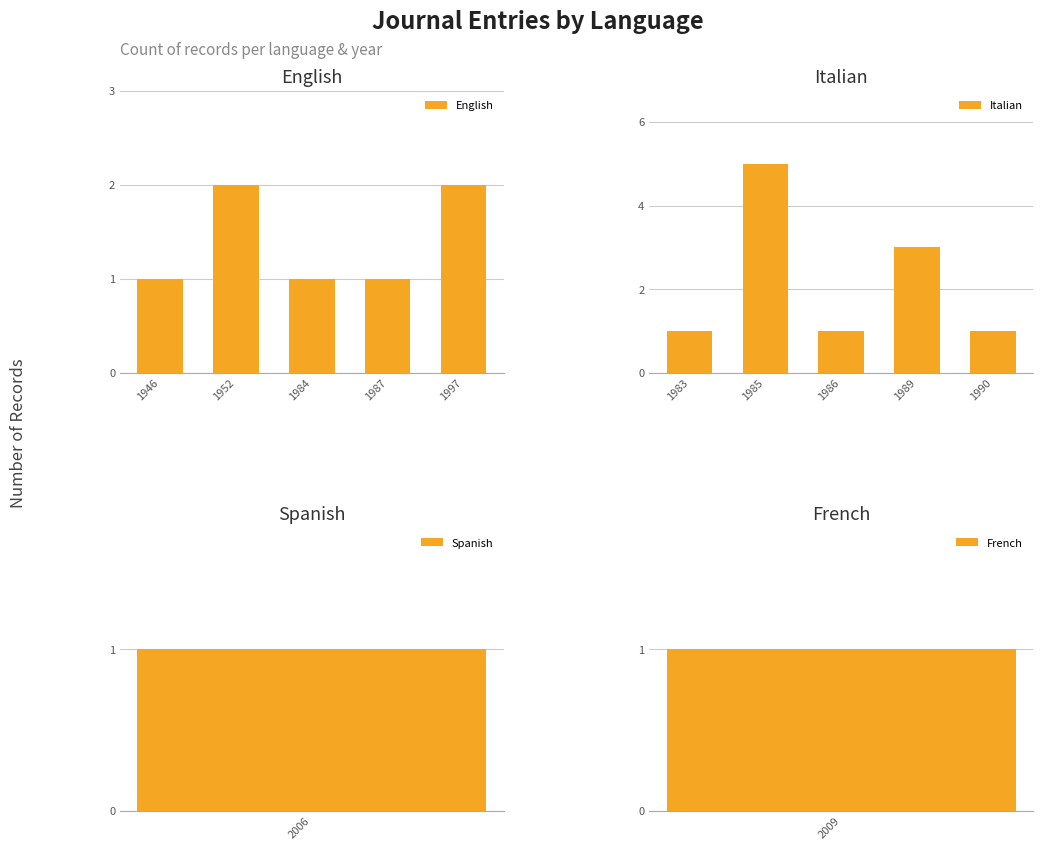

The English series shows 1 at 1952. True or false?

False